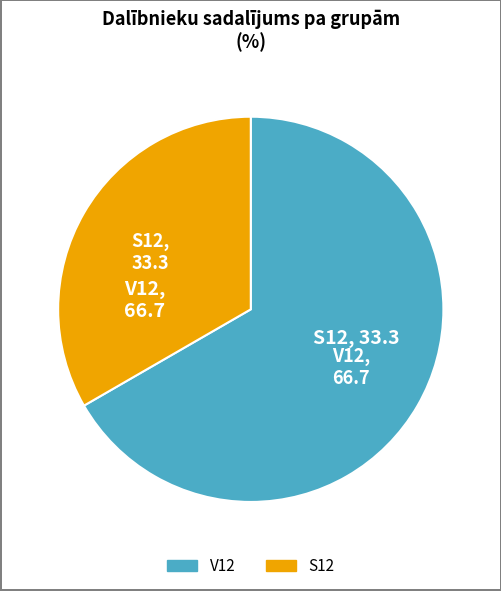

Do V12 and S12 together represent more than half of the pie?

Yes